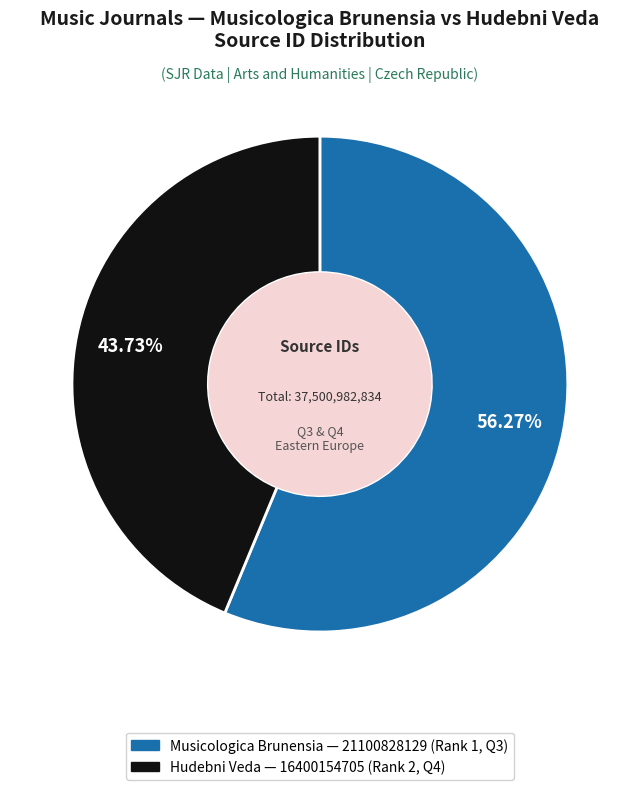

To the nearest percent, what is the combined percentage of Musicologica Brunensia and Hudebni Veda?

100%